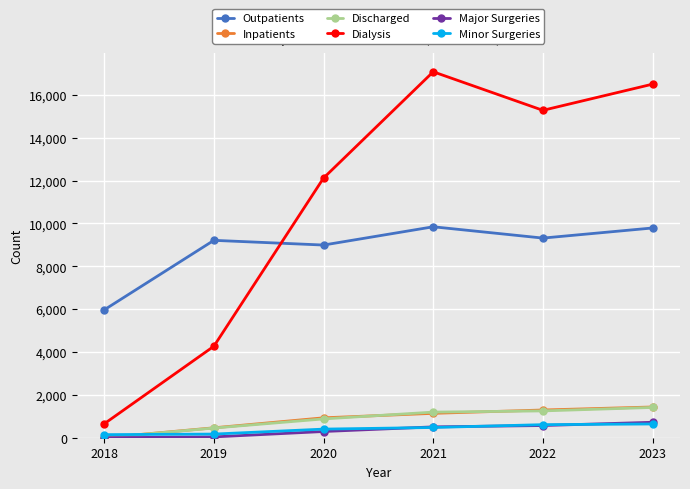

What is the total value across all series at 2022?

28324